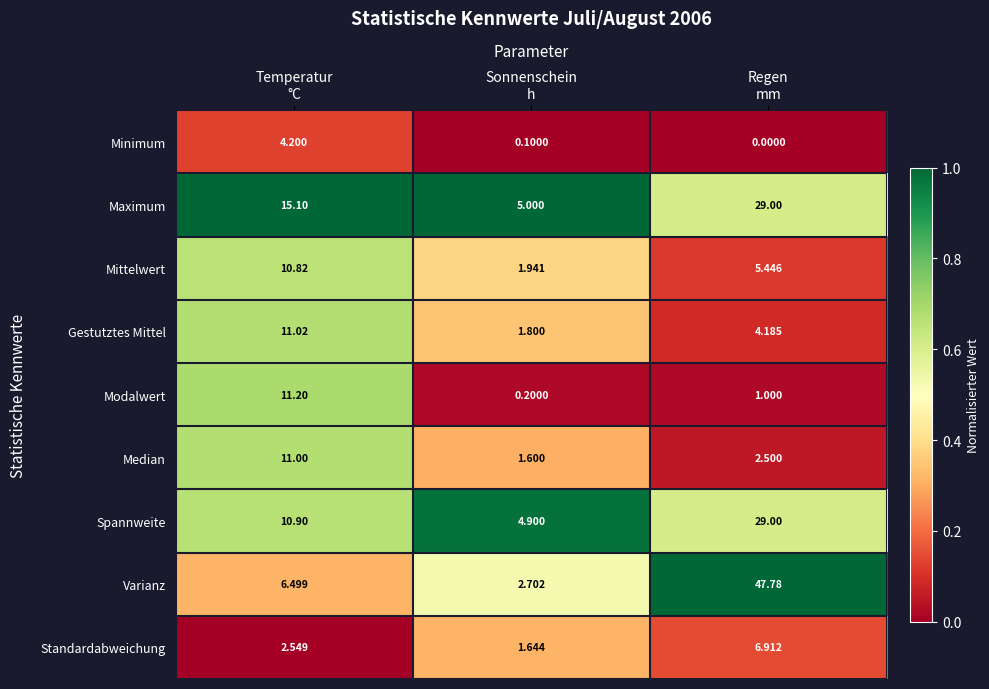

Which series has the largest total across all categories?

Varianz